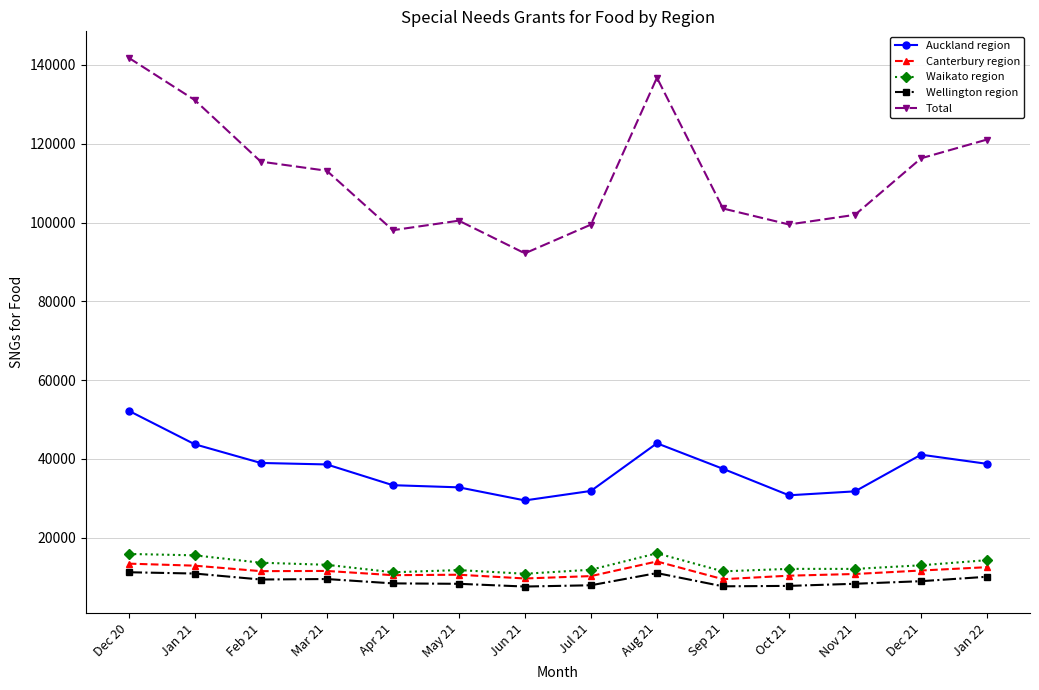

Is the value of Total at Sep 21 greater than the value of Wellington region at Dec 20?

Yes